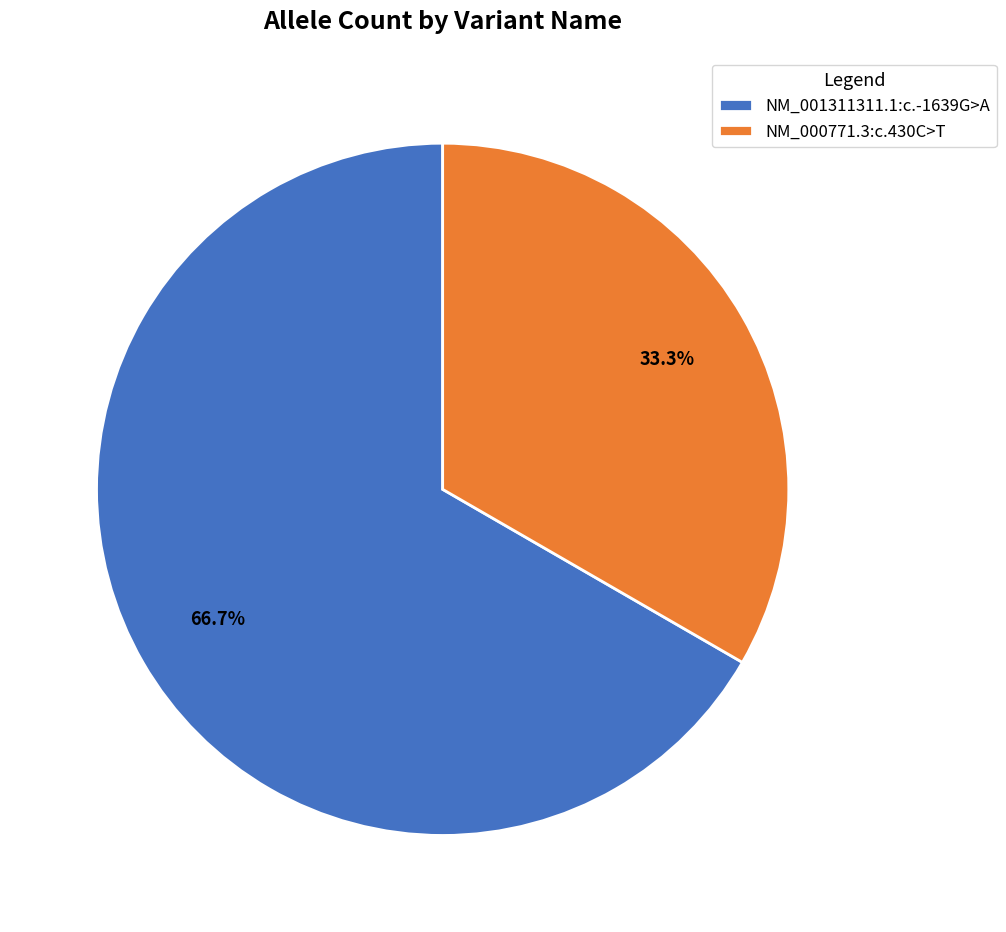

Is there any slice that represents more than half of the pie?

Yes